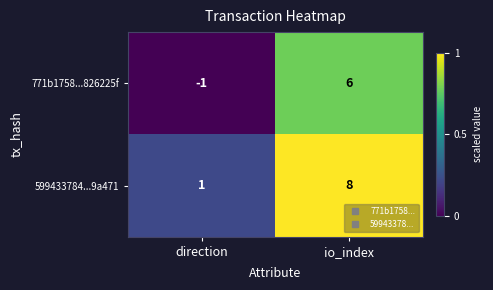

What is the greatest value displayed?

8